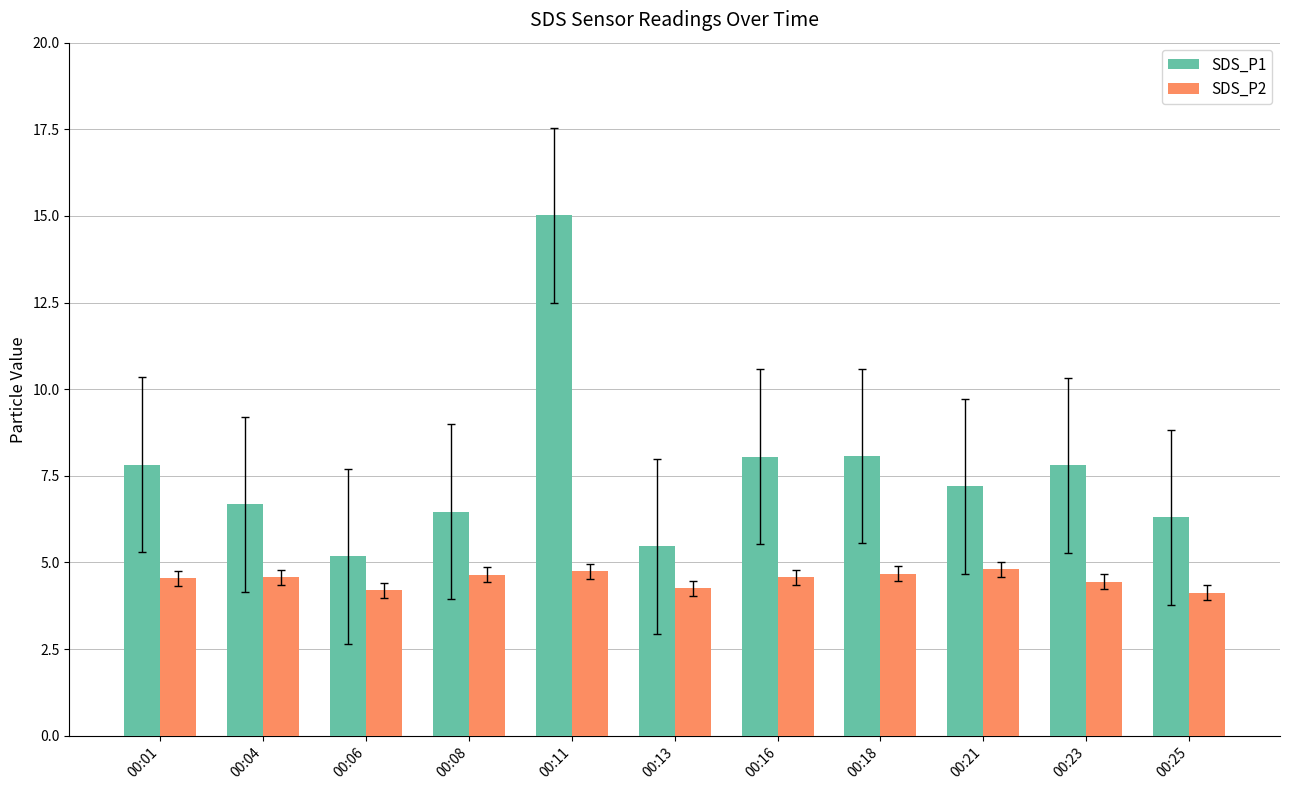

Which series has the widest spread of values?

SDS_P1